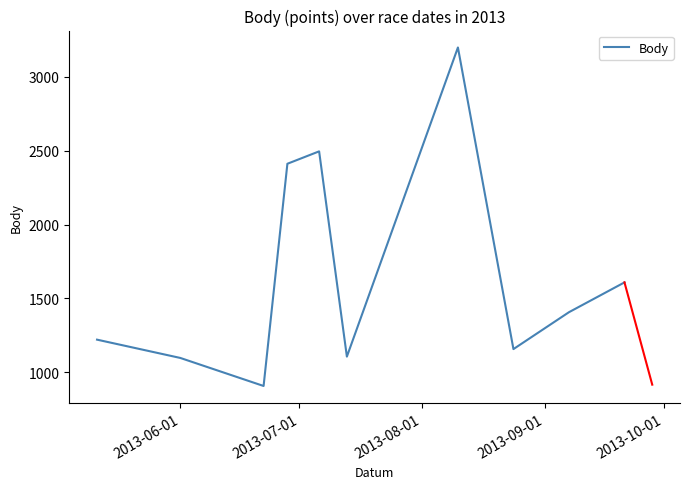

What is the minimum value shown in the chart?

906